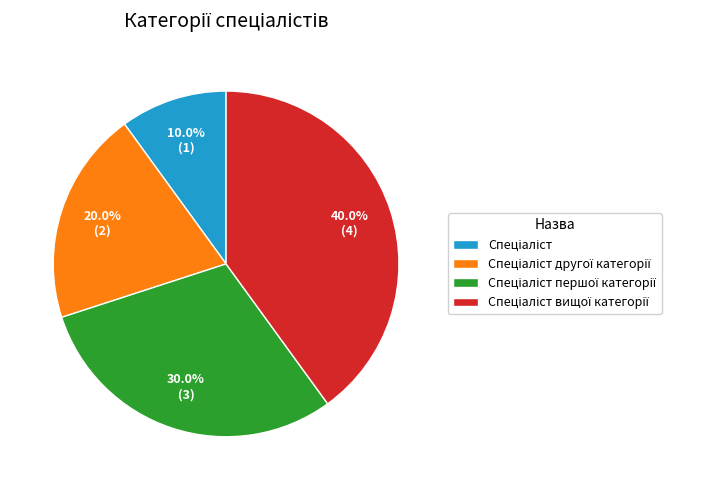

Does any single category account for the majority?

No